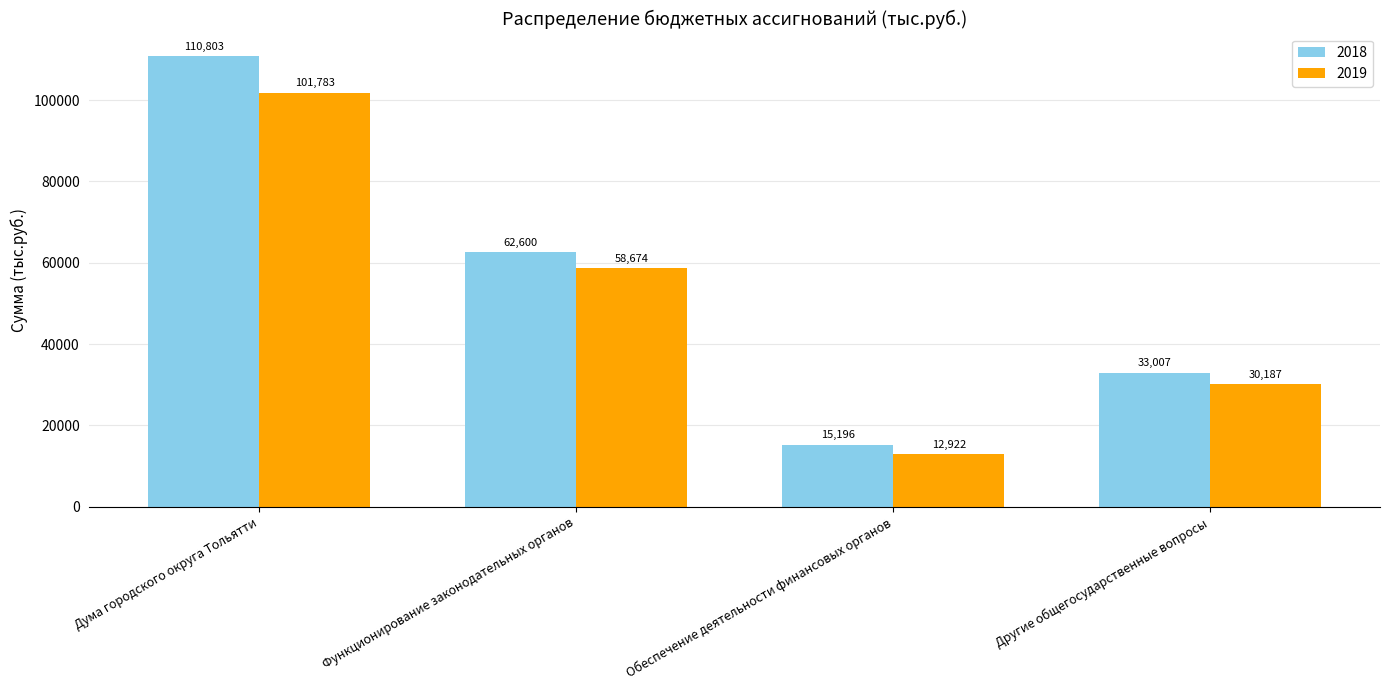

The 2018 series shows 37508 at Функционирование законодательных органов. True or false?

False